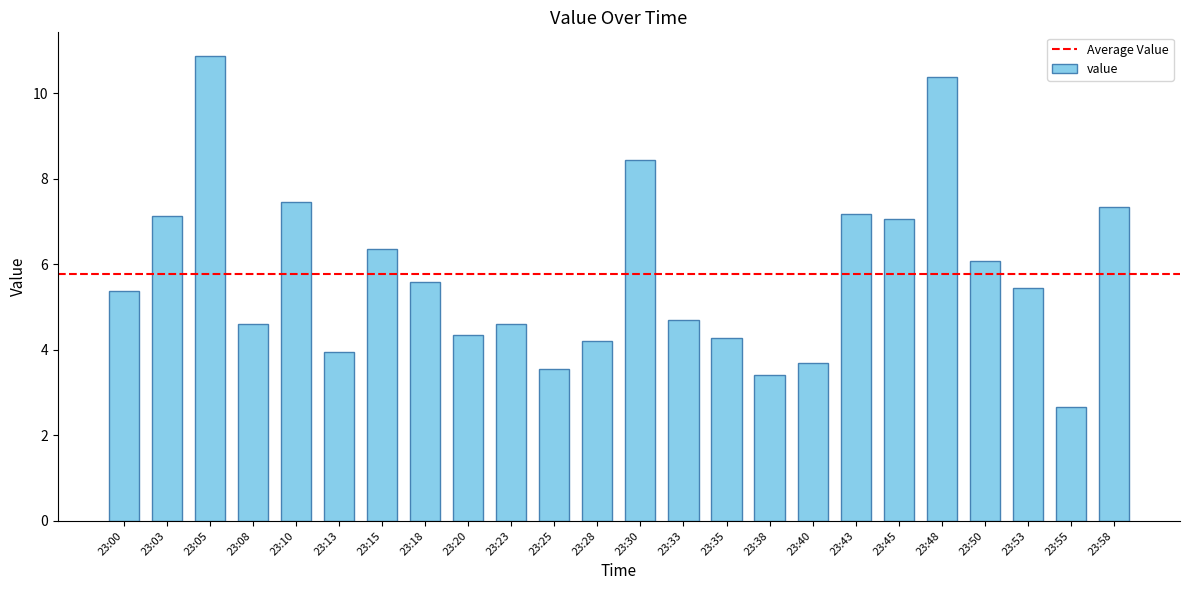

Is it true that the value at 23:43 is 7.2?

True